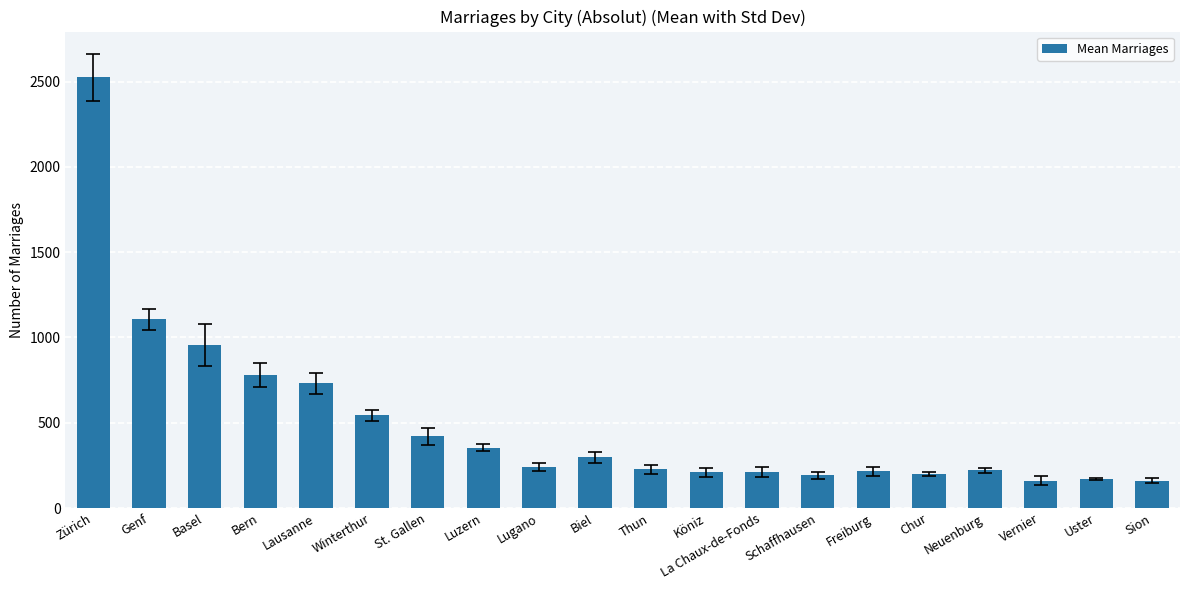

Is it true that the value at Luzern is 79.9?

False